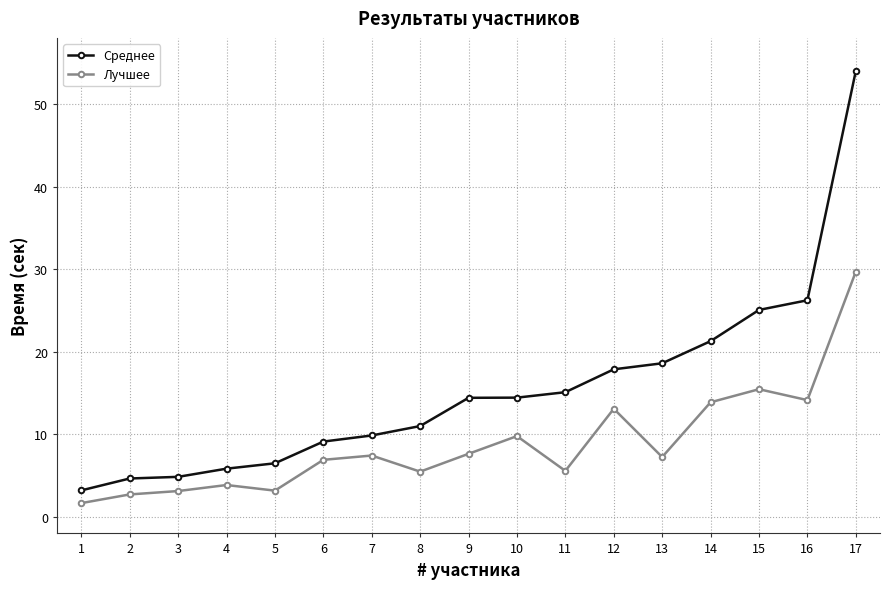

What is the highest value of the Среднее series?

54.0